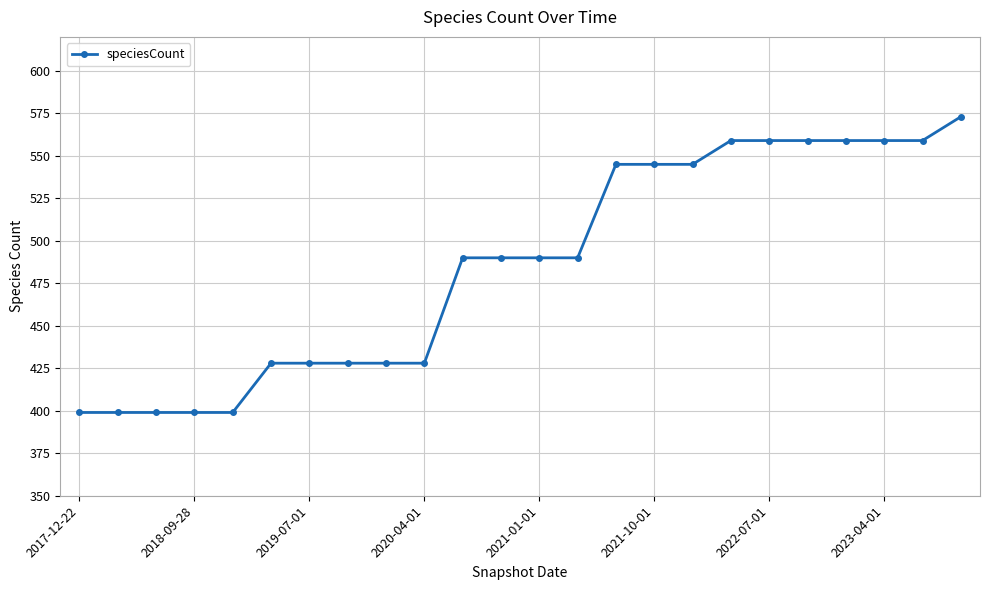

What is the greatest value displayed?

573